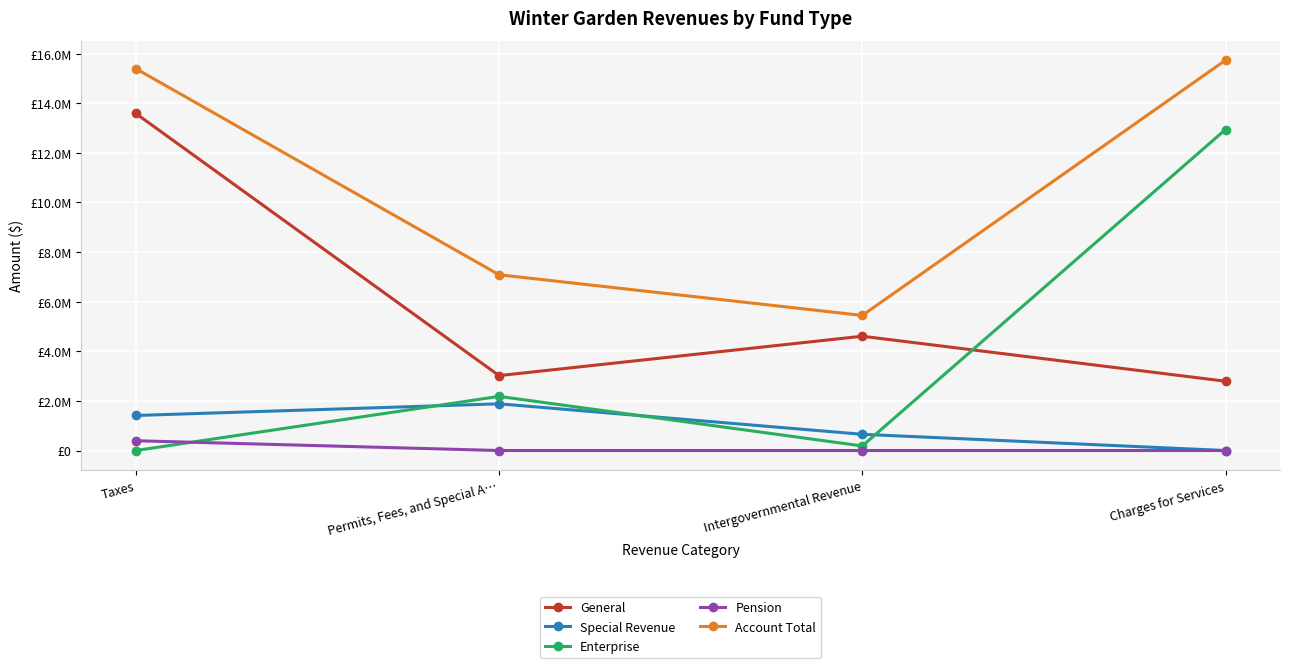

Which category has the lowest value in the General series?

Charges for Services